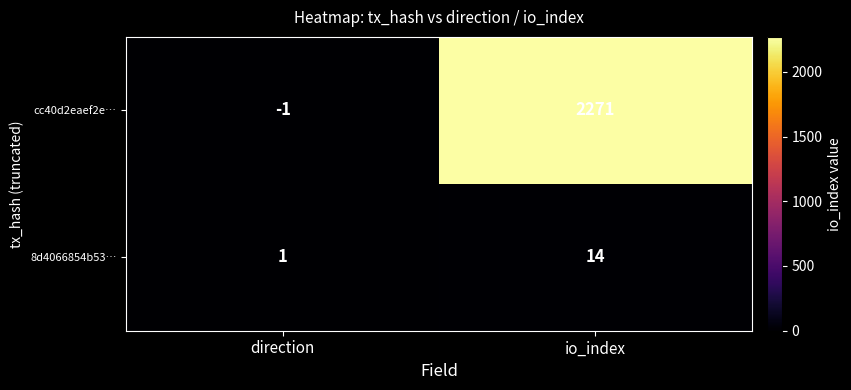

At which label does 8d4066854b53… reach its peak?

io_index